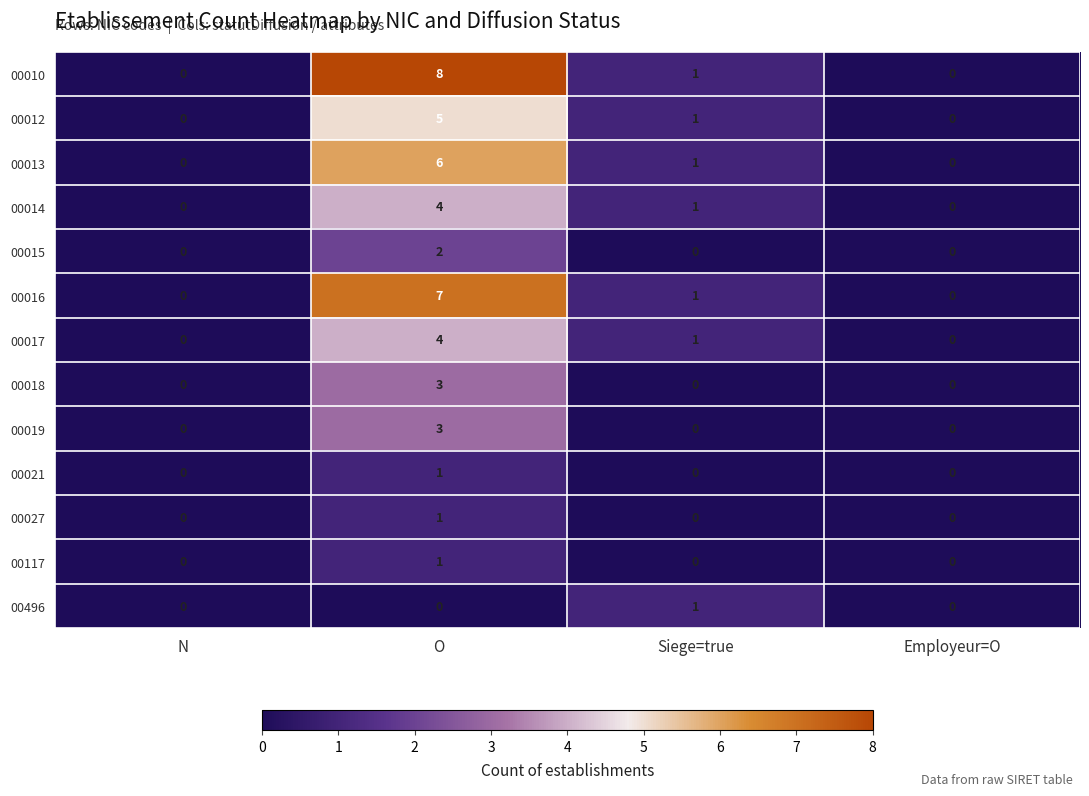

What is the difference between the maximum and minimum values in the 00014 series?

4